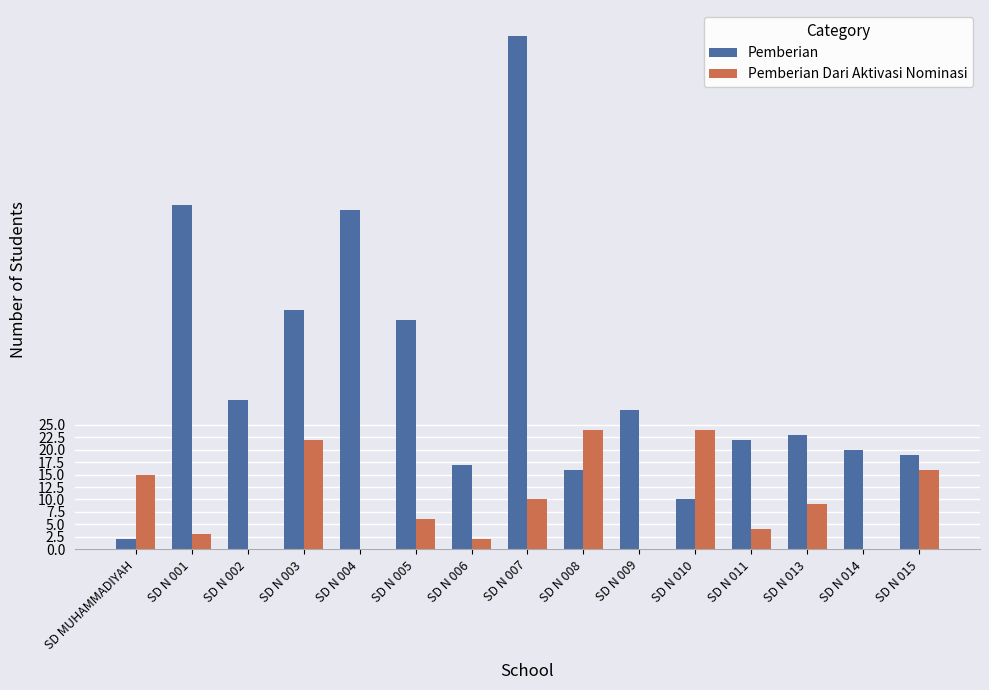

What is the total value across all series at SD N 007?

113